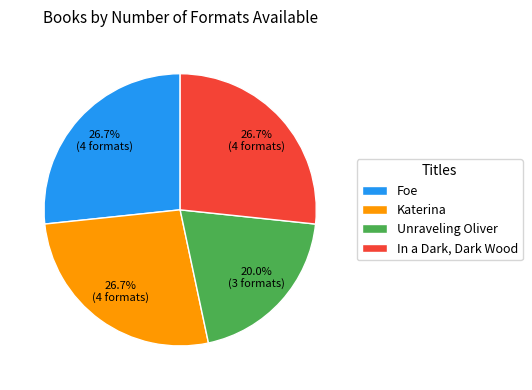

True or false: Katerina accounts for 36% of the total.

False